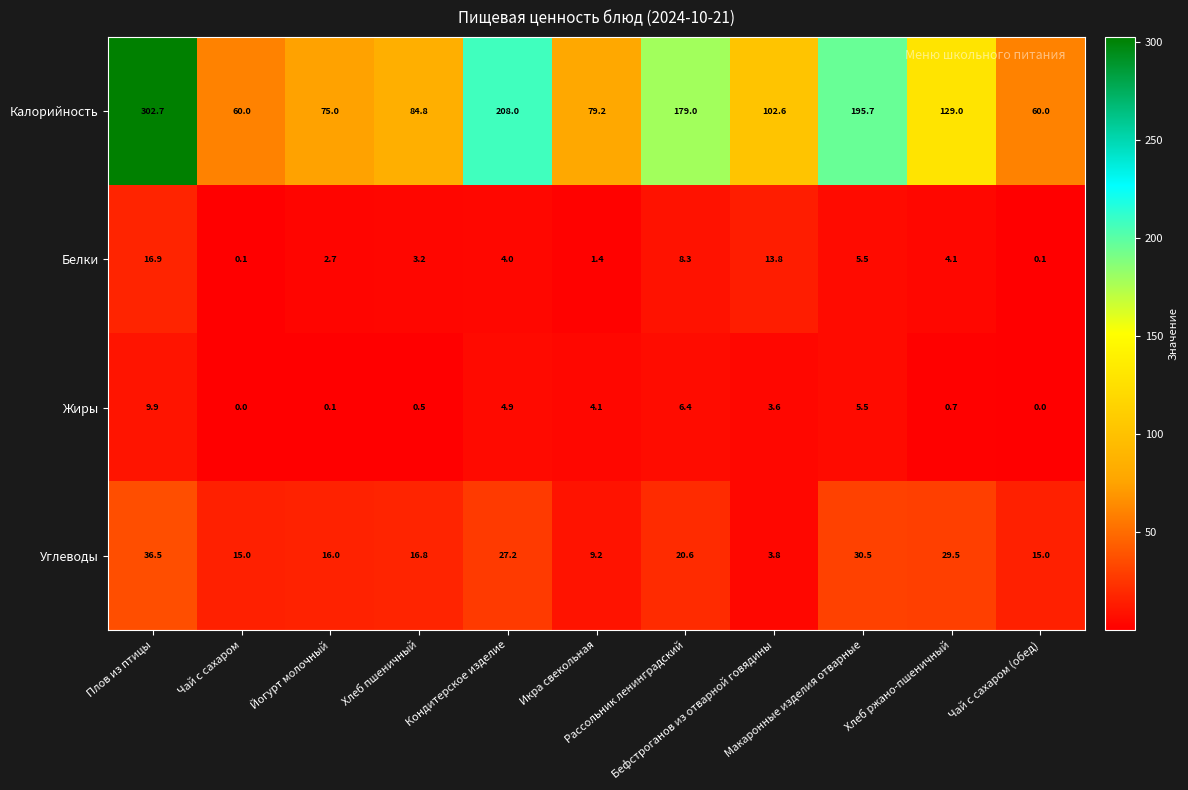

Which series has the largest range (max minus min)?

Калорийность